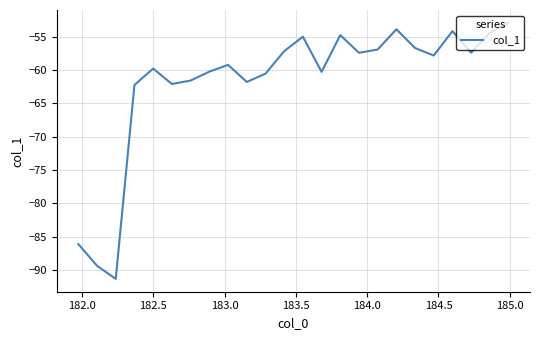

What is the minimum value shown in the chart?

-91.3